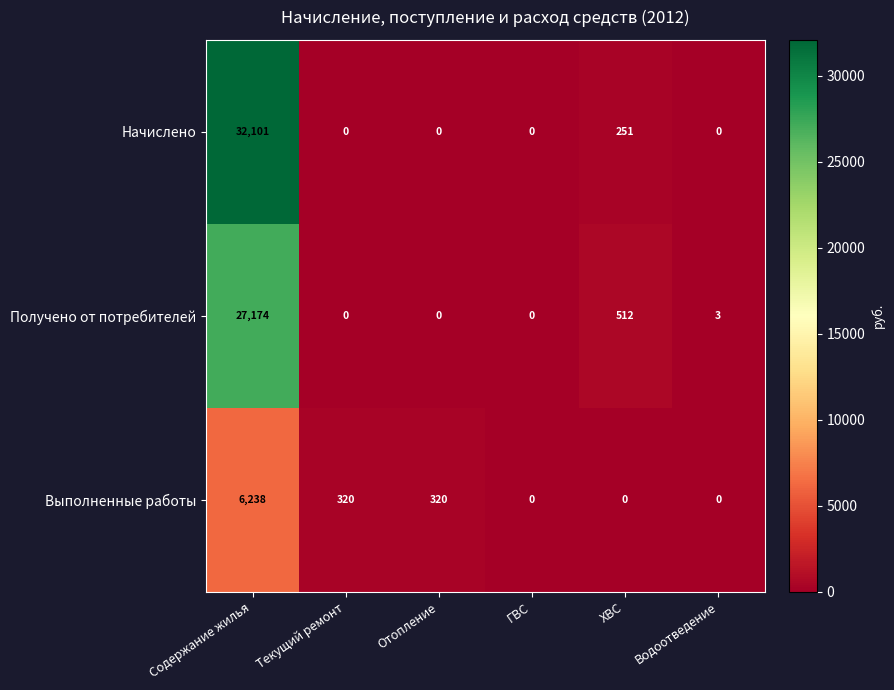

Reading left to right, list all the values displayed in this chart.

Начислено: Содержание жилья=32101	Текущий ремонт=0	Отопление=0	ГВС=0	ХВС=251	Водоотведение=0
Получено от потребителей: Содержание жилья=27174	Текущий ремонт=0	Отопление=0	ГВС=0	ХВС=512	Водоотведение=3
Выполненные работы: Содержание жилья=6238	Текущий ремонт=320	Отопление=320	ГВС=0	ХВС=0	Водоотведение=0